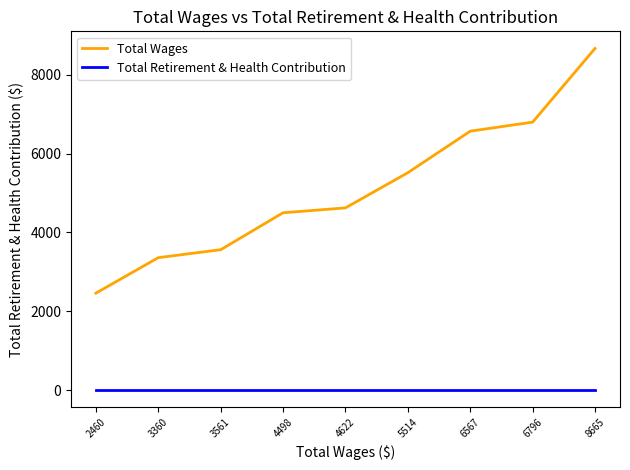

Reading right to left, extract all data points from this chart.

Total Wages: 8665=8665	6796=6796	6567=6567	5514=5514	4622=4622	4498=4498	3561=3561	3360=3360	2460=2460
Total Retirement & Health Contribution: 8665=0	6796=0	6567=0	5514=0	4622=0	4498=0	3561=0	3360=0	2460=0